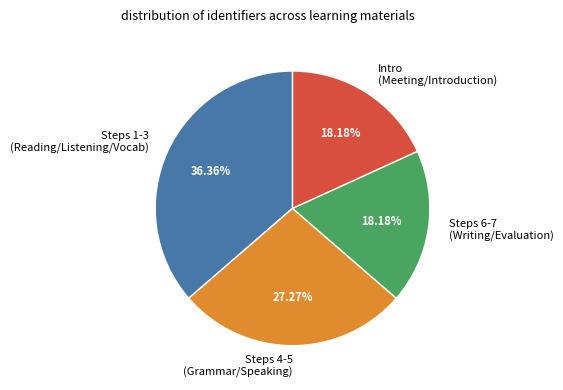

Combined, do Steps 6-7 (Writing/Evaluation) and Intro (Meeting/Introduction) account for over 50%?

No